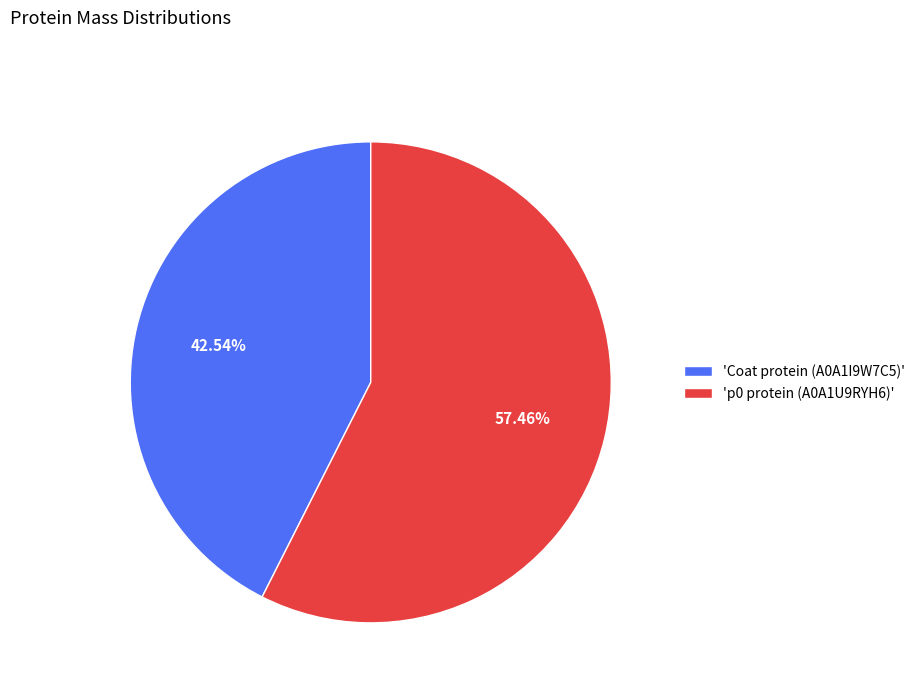

Approximately how many times larger is the value at 'Coat protein (A0A1I9W7C5)' compared to 'p0 protein (A0A1U9RYH6)'?

0.7